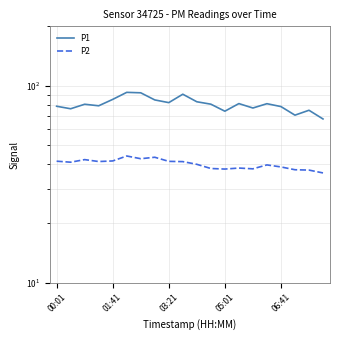

At how many categories does at least one series exceed 69?

19